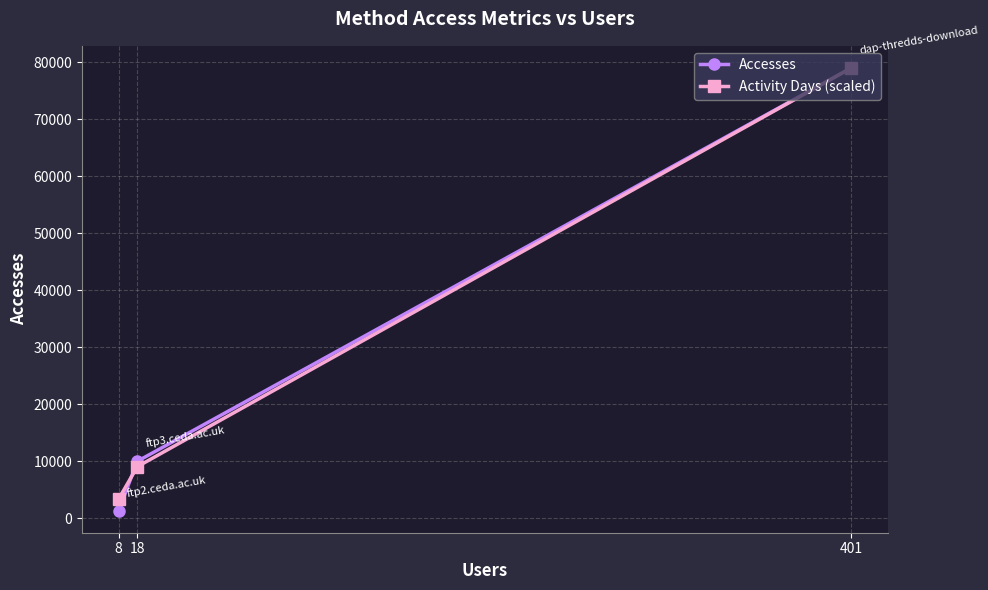

True or false: Accesses has a value of 6574.3 at 18.

False